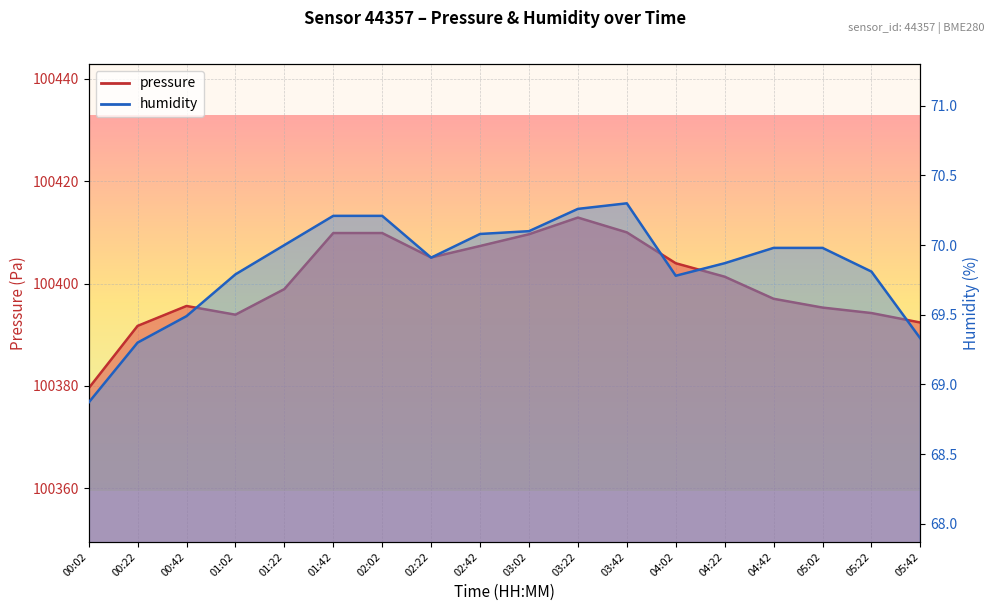

Is it true that humidity equals 20.2 at 01:22?

False